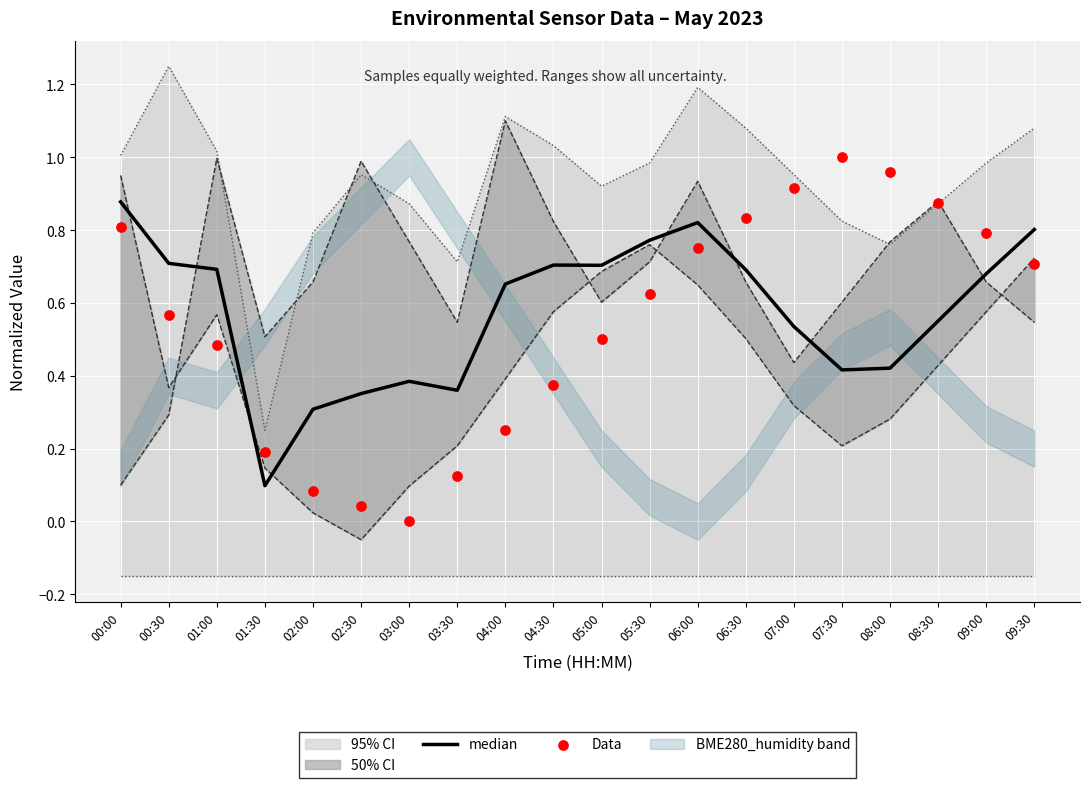

What is the total value across all series at 05:30?

1.4